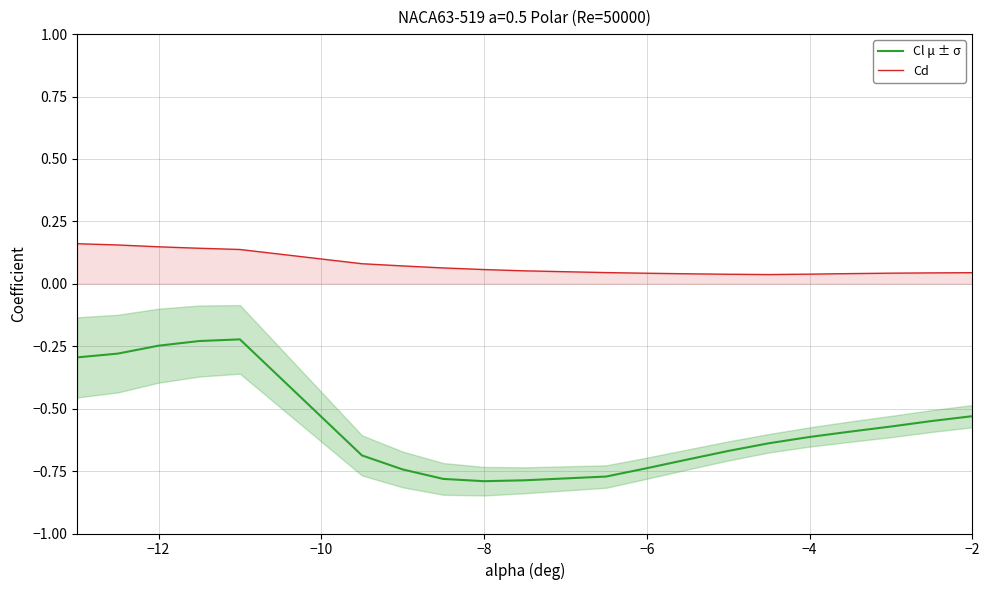

Reading right to left, list all the values displayed in this chart.

Cl μ ± σ: -0.5	-0.5	-0.6	-0.6	-0.6	-0.6	-0.7	-0.7	-0.7	-0.8	-0.8	-0.8	-0.8	-0.7	-0.7	-0.2	-0.2	-0.2	-0.3	-0.3
Cd: 0.0	0.0	0.0	0.0	0.0	0.0	0.0	0.0	0.0	0.0	0.1	0.1	0.1	0.1	0.1	0.1	0.1	0.1	0.2	0.2